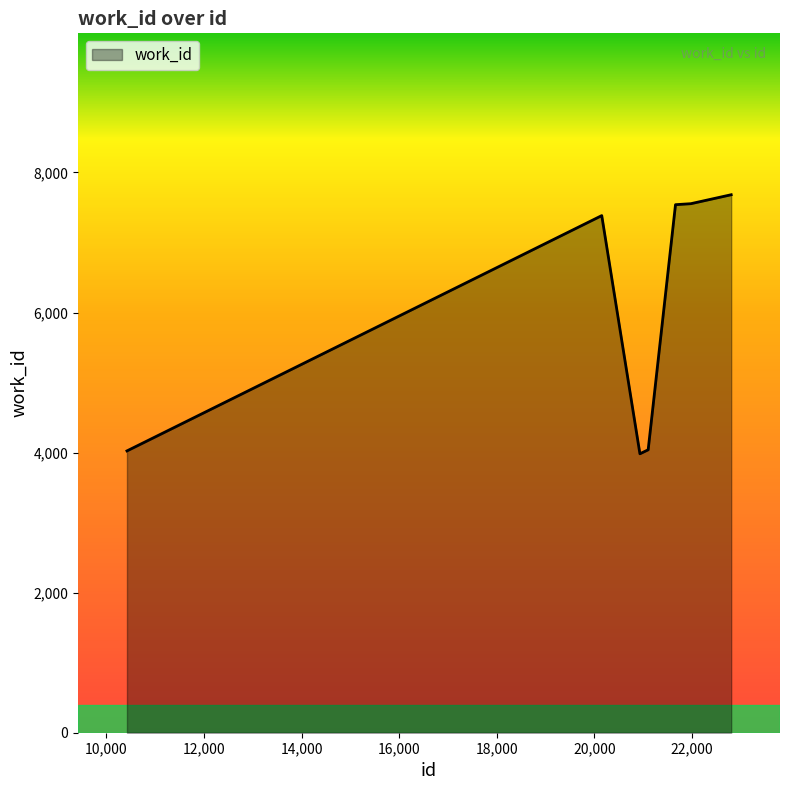

What is the difference between the maximum and minimum values?

3699